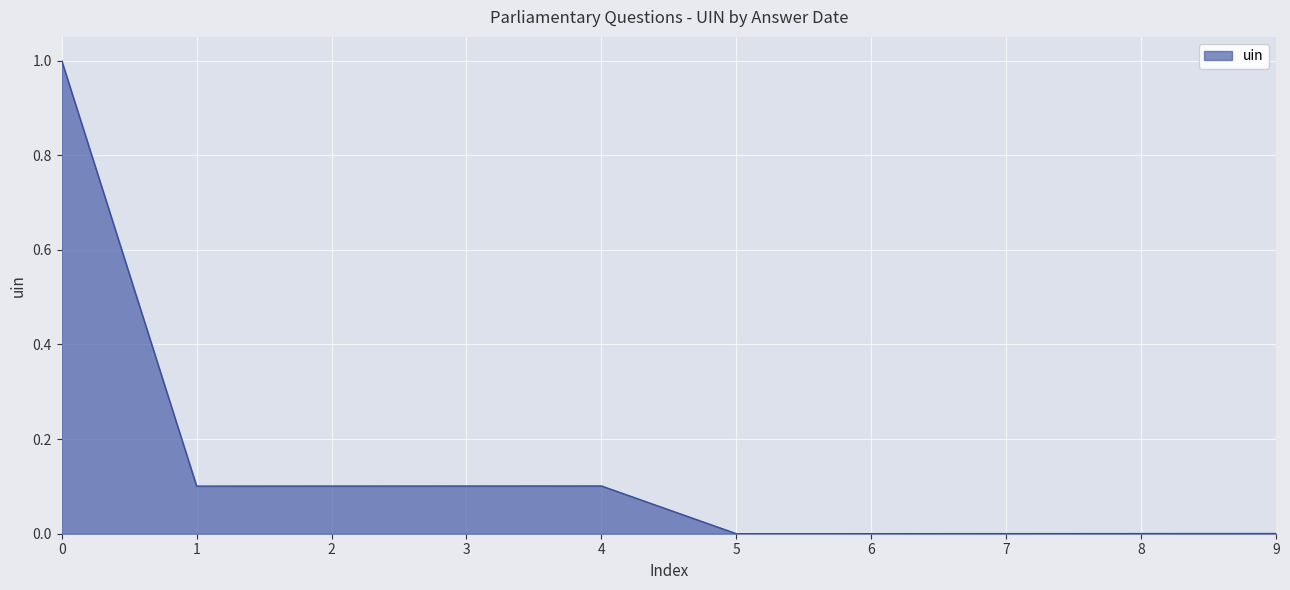

How many lines are shown in the chart?

1